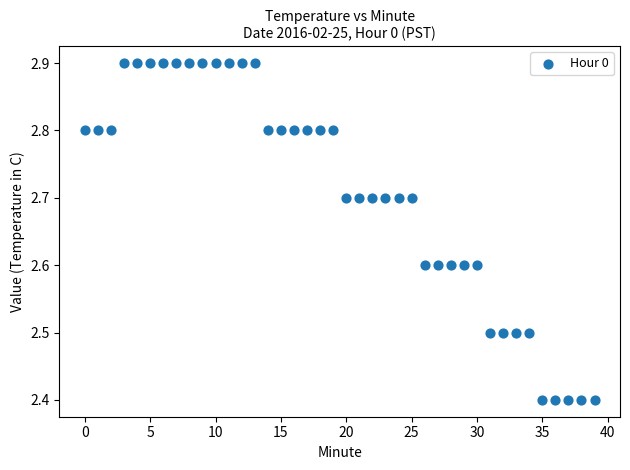

What is the range of Y values (max minus min)?

0.5